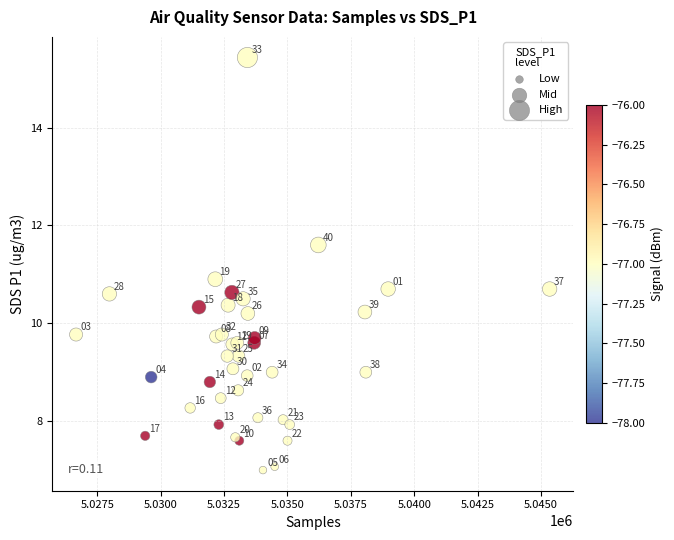

What Y value in the scatter plot is closest to 11?

10.9